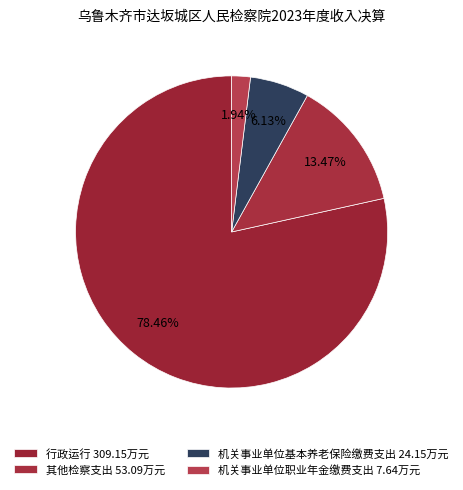

Which has a higher value, 机关事业单位职业年金缴费支出 or 行政运行?

行政运行